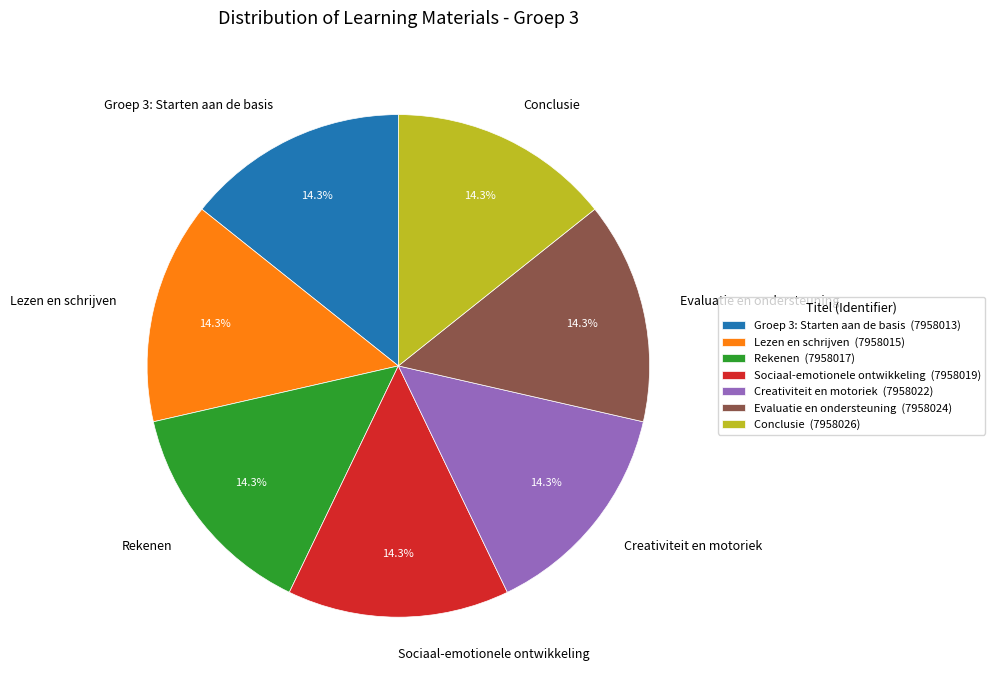

True or false: Evaluatie en ondersteuning accounts for 25% of the total.

False